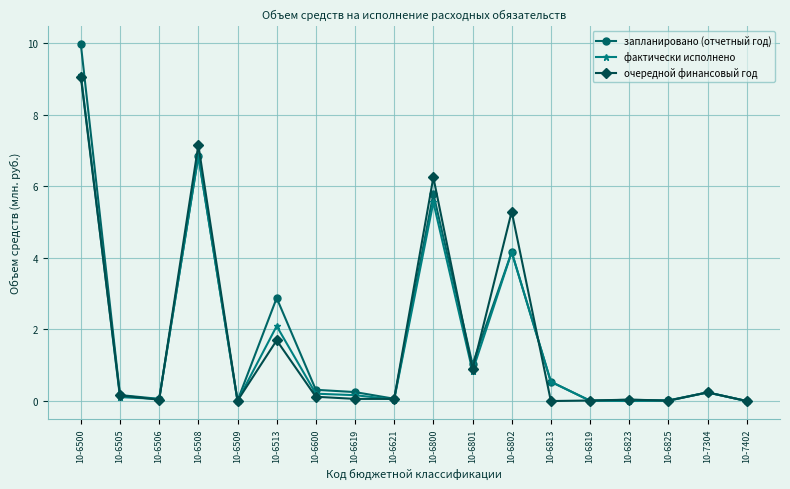

What is the difference between the highest and lowest values at 10-6500?

0.9